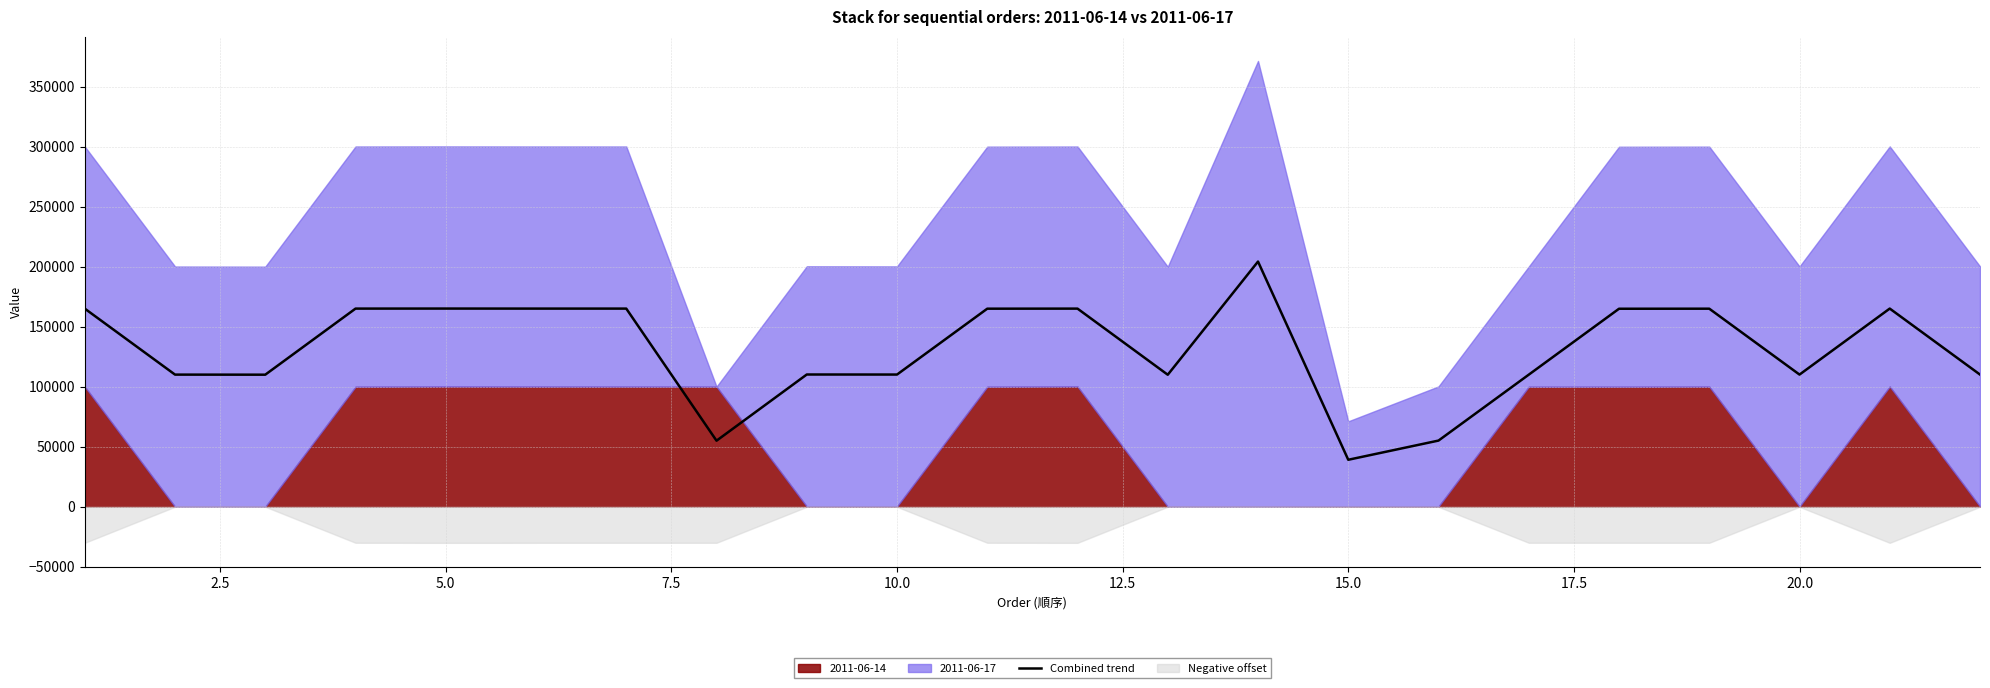

Reading left to right, what are all the values shown in this chart?

165113.3	110126.5	110067.7	165139.7	165171.6	165144.1	165141.4	55054.5	110217.8	110178.8	165069.9	165128.2	110020.4	204341.0	39161.1	55159.5	110077.0	165020.4	165066.6	110149.1	165166.7	110171.6